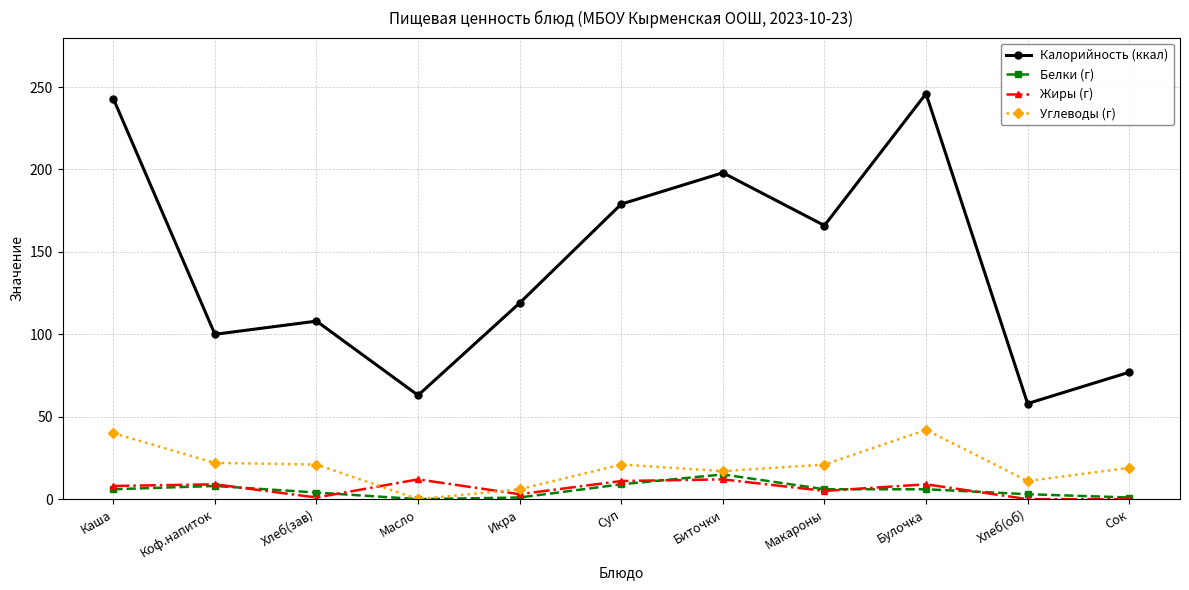

In Жиры (г), how many points are higher than both neighbors (excluding endpoints)?

4